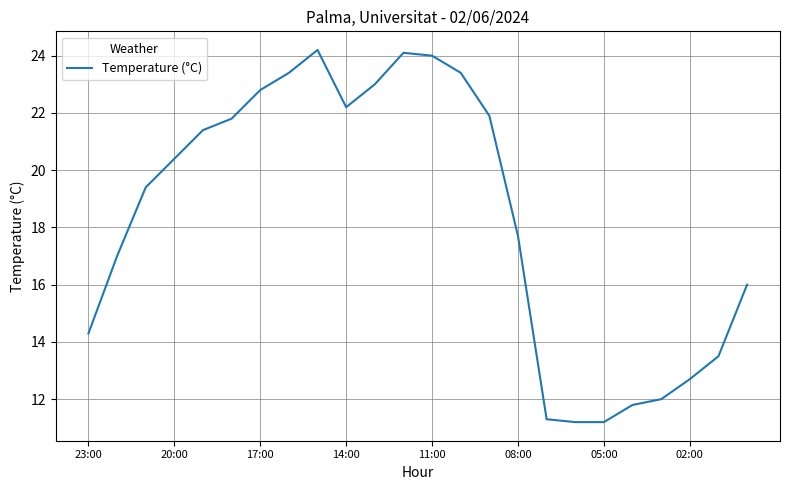

What is the difference between the maximum and minimum values?

13.0